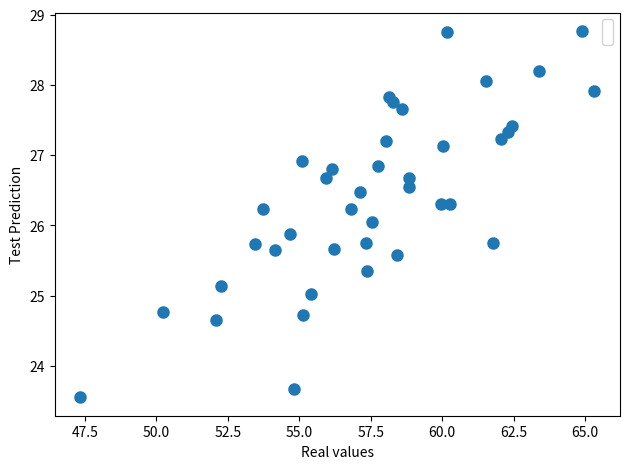

What is the range of X values (max minus min)?

18.0